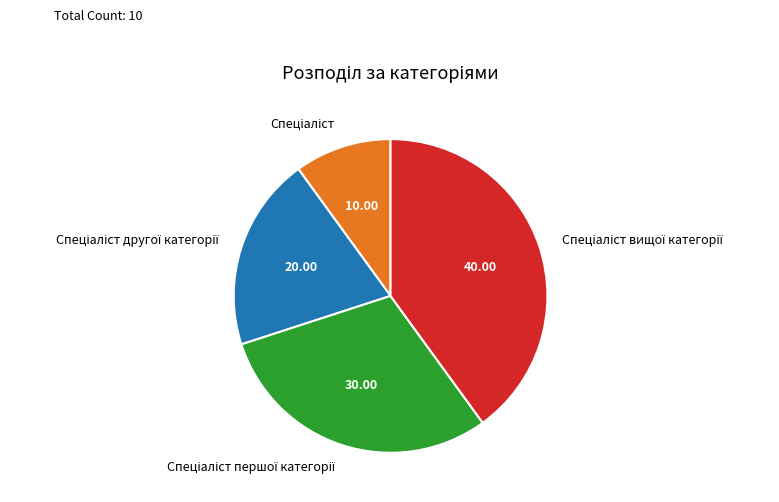

Does any single category account for the majority?

No